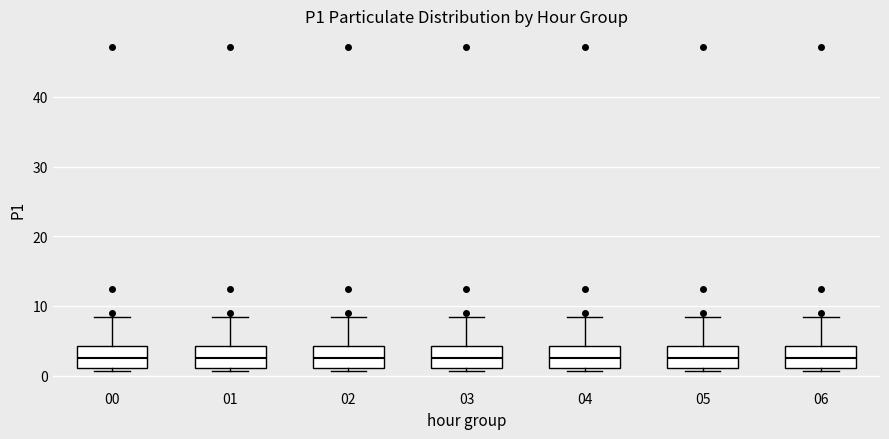

Where is the lower edge of the box at x = 01 on the y-axis? The values are not printed on the chart, so give them approximately, as read against the axis.

1